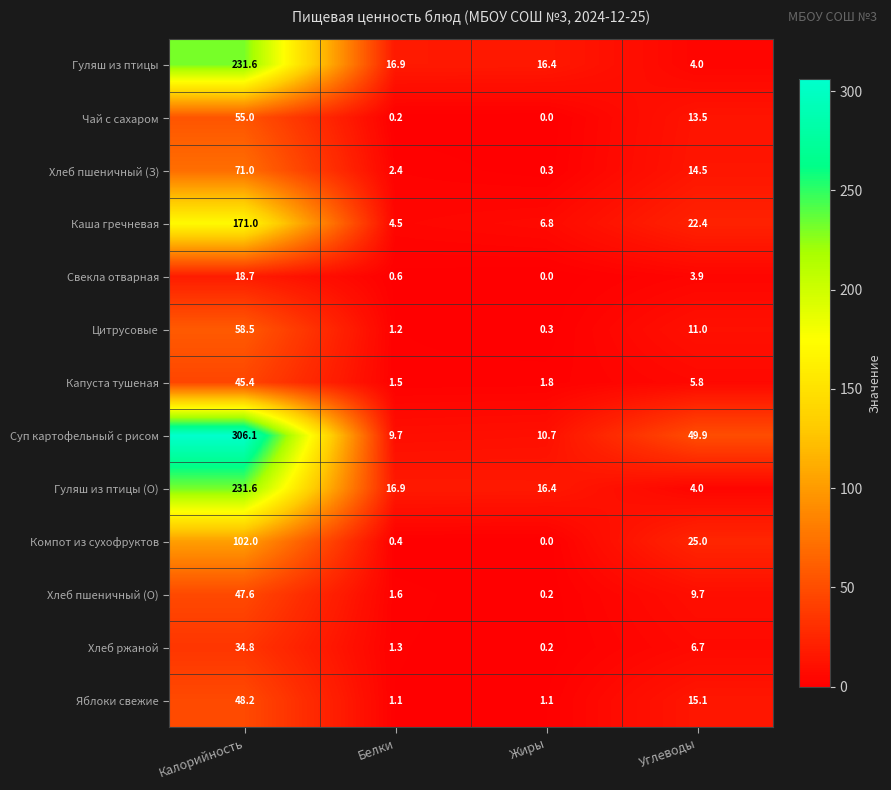

Which series changed the most between Белки and Углеводы?

Суп картофельный с рисом